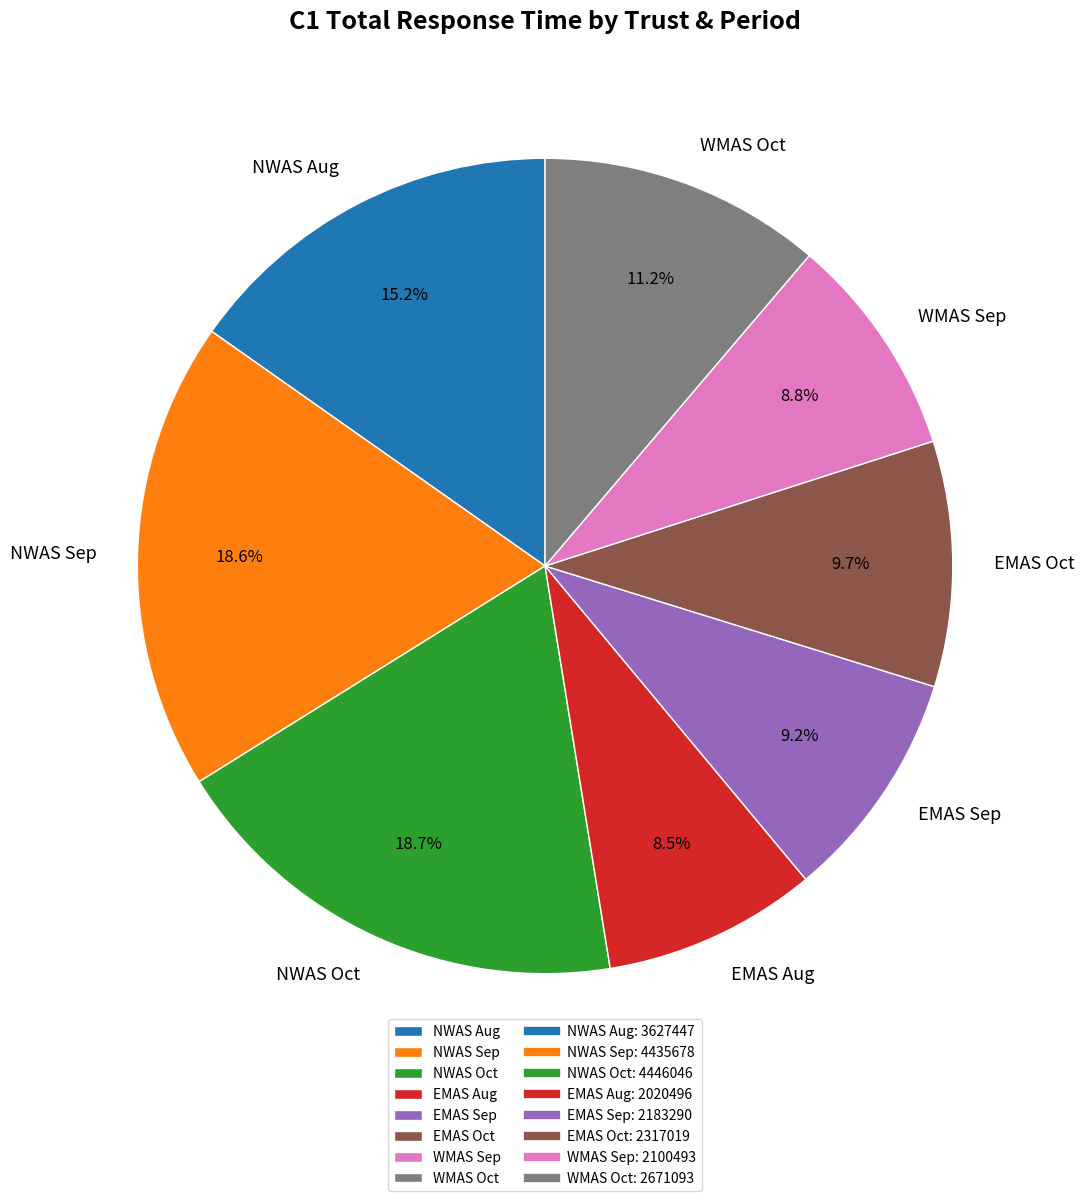

Does any single category account for the majority?

No